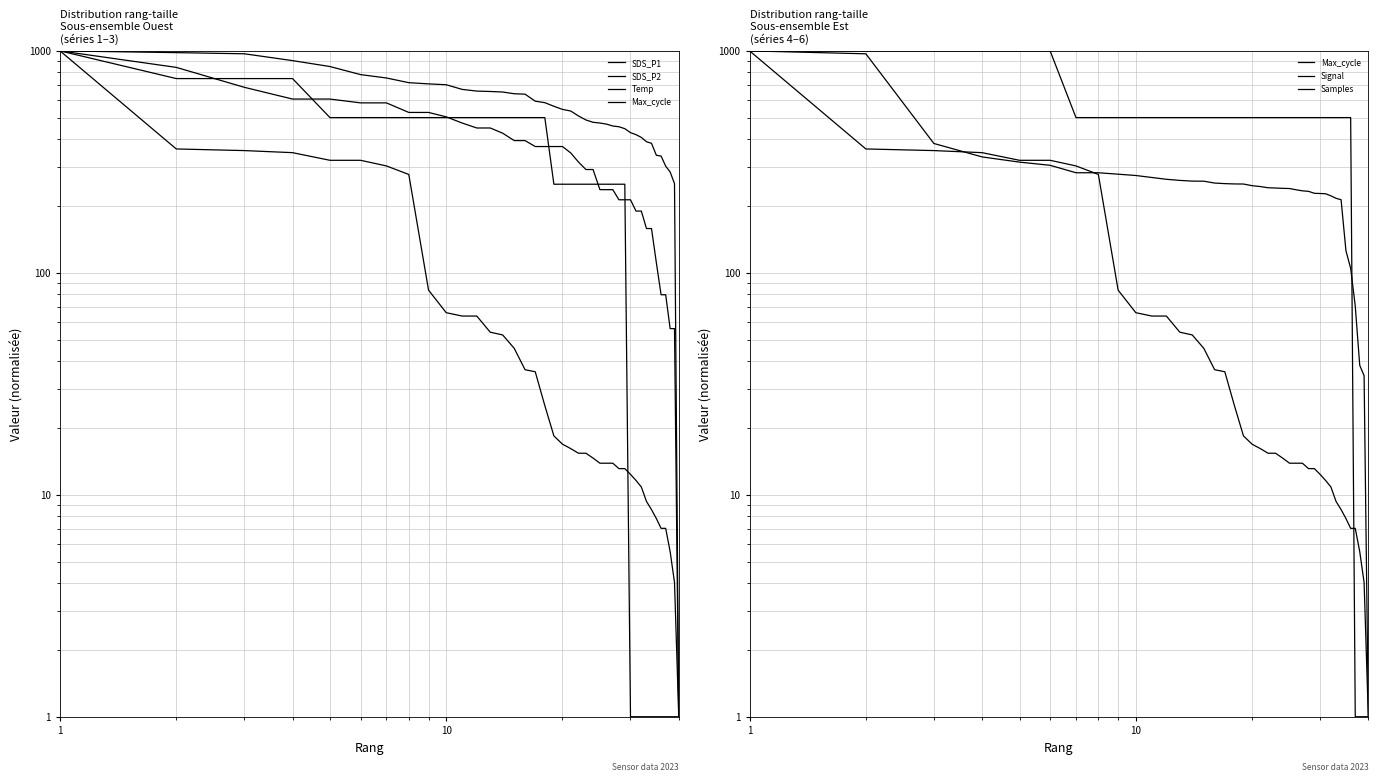

What is the value of the SDS_P1 point at the 27th from the left?

458.8